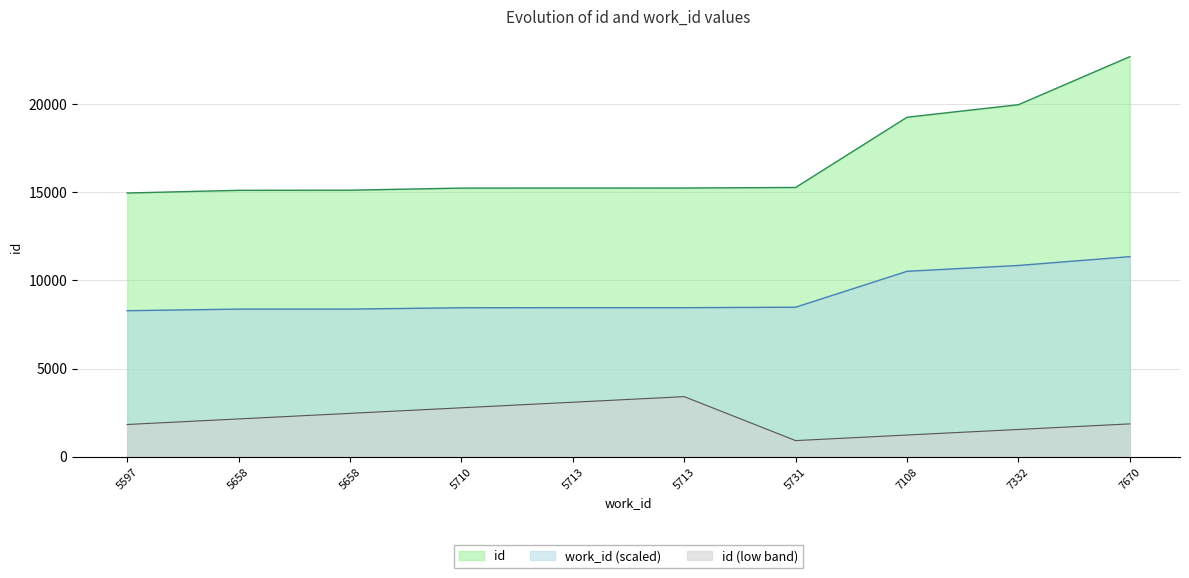

Where does the id series first go above 15242?

5731